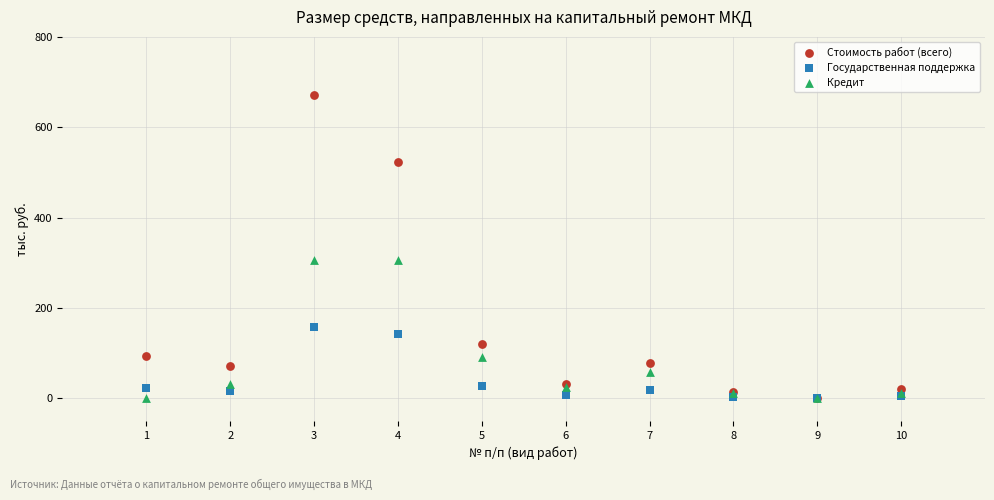

What are all the series names shown in the legend?

Стоимость работ (всего), Государственная поддержка, Кредит